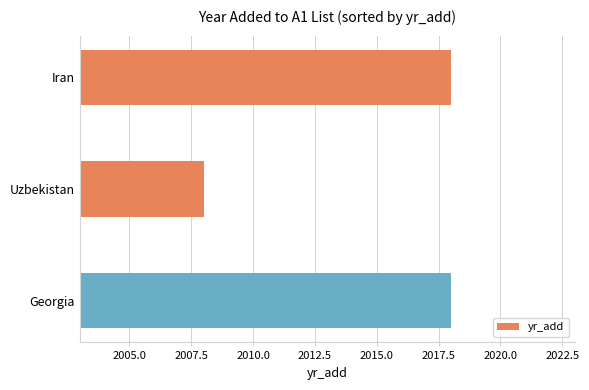

At which category does the chart reach its minimum across all series?

Uzbekistan